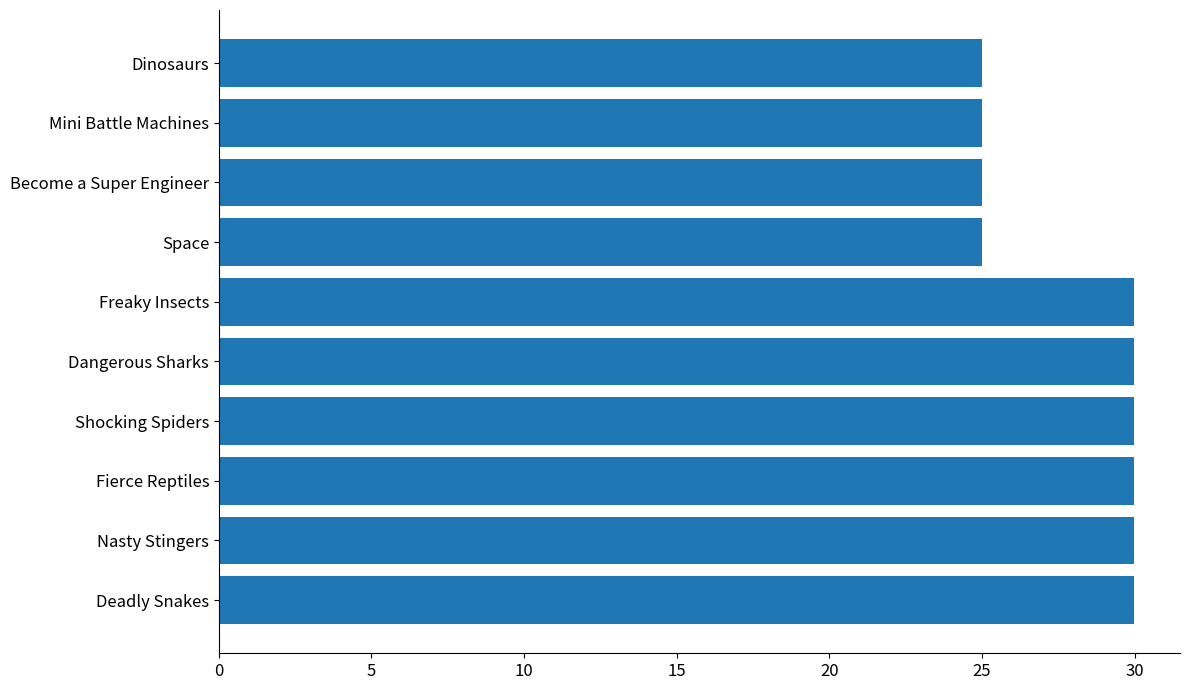

What is the smallest value displayed?

25.0